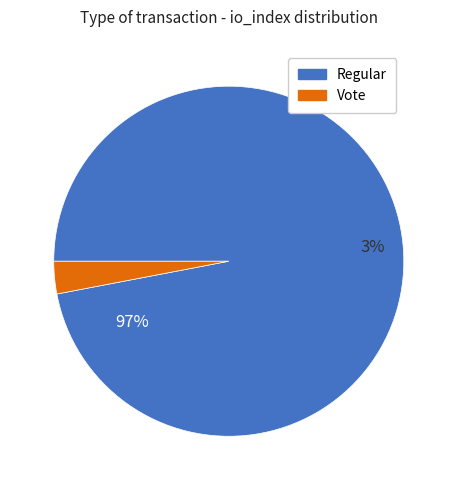

Do Vote and Regular together represent more than half of the pie?

Yes